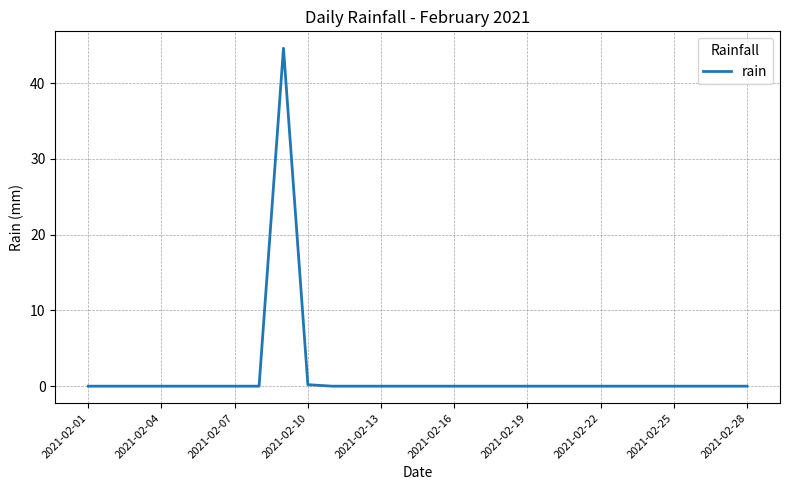

What is the greatest value displayed?

44.6